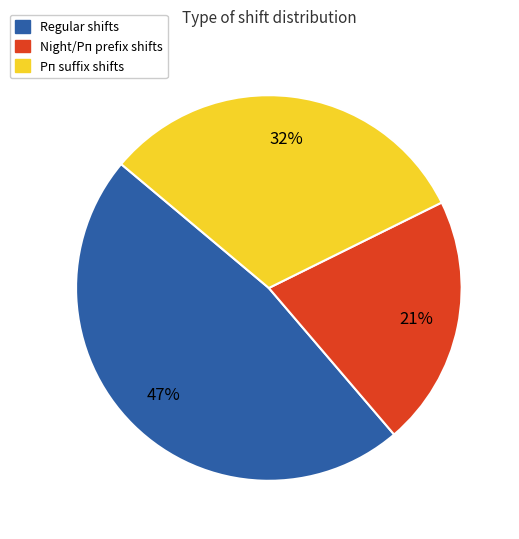

To the nearest percent, what is the difference between the largest and smallest slice percentages?

26%